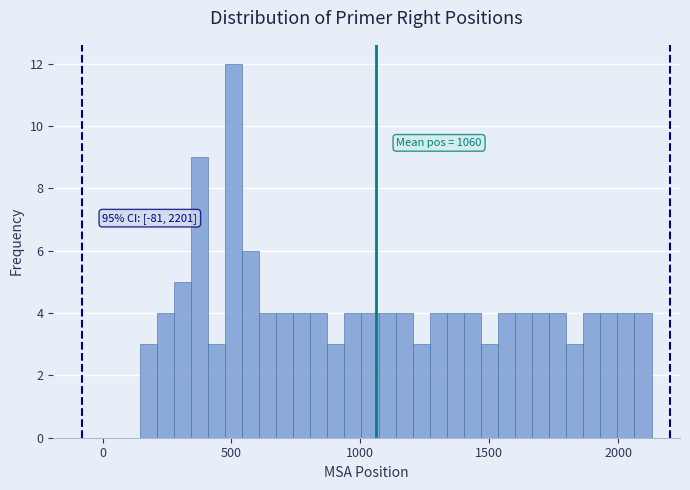

Read against the x-axis, roughly where is the centre of the tallest bar?

500